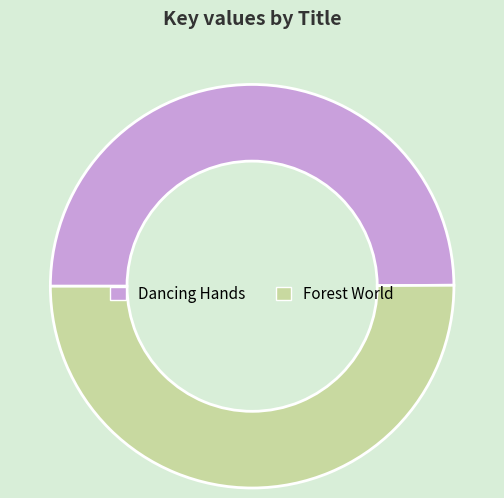

True or false: Dancing Hands accounts for 42% of the total.

False